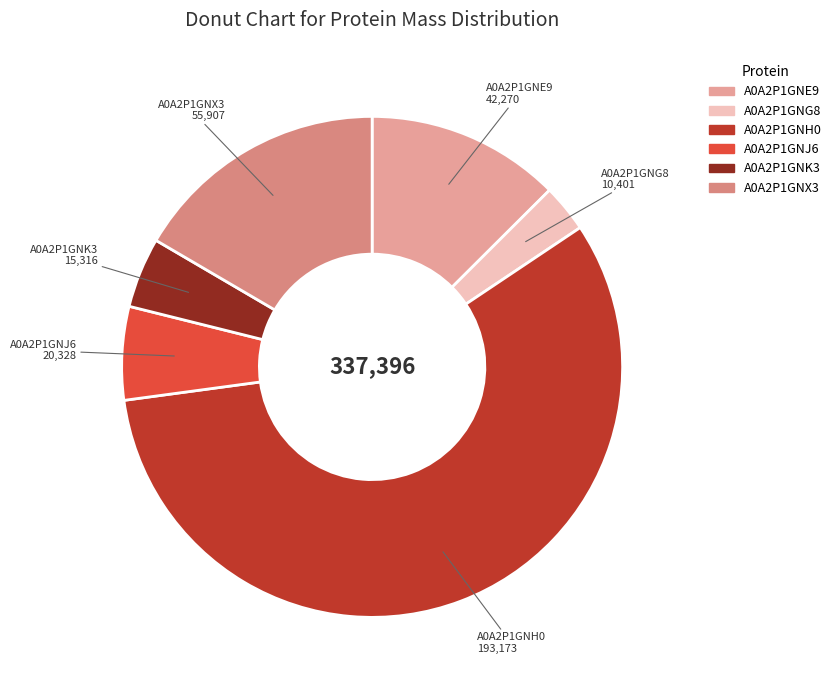

Combined, do A0A2P1GNG8 and A0A2P1GNK3 account for over 50%?

No